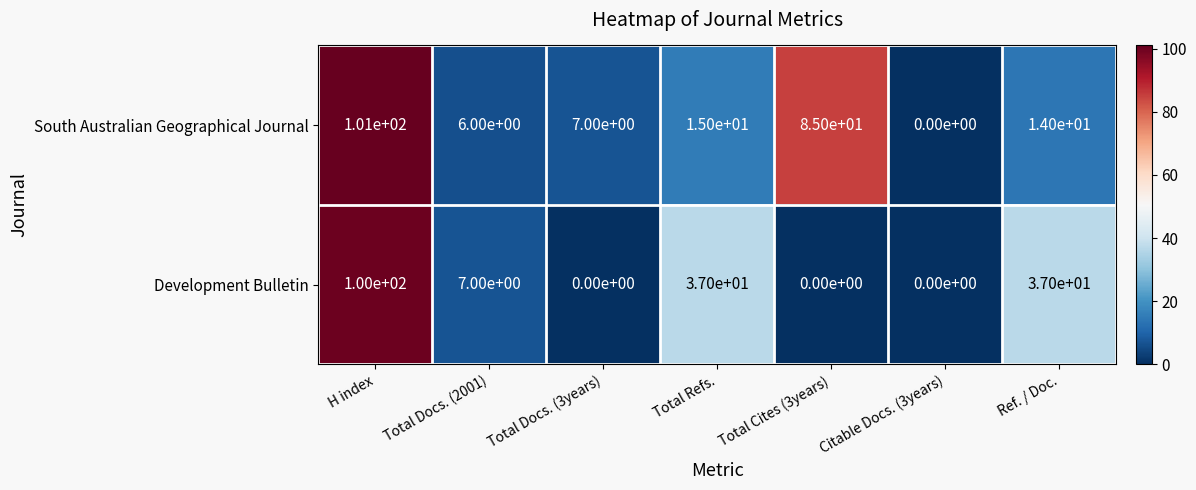

Rank the series by their maximum value, from highest to lowest.

South Australian Geographical Journal, Development Bulletin